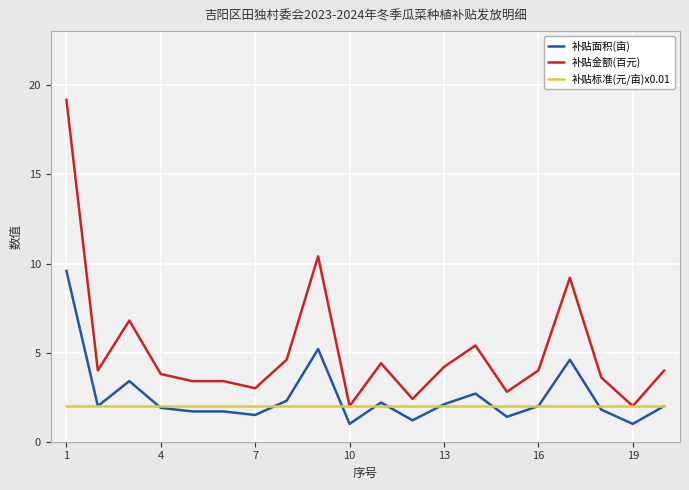

What is the difference between the maximum and minimum values in the 补贴金额(百元) series?

17.2